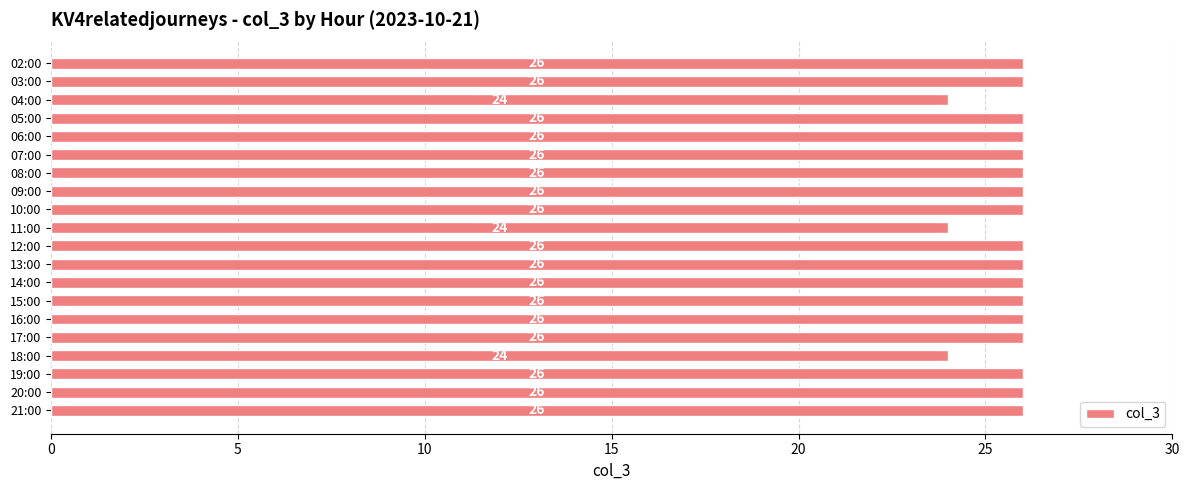

What is the maximum value shown in the chart?

26